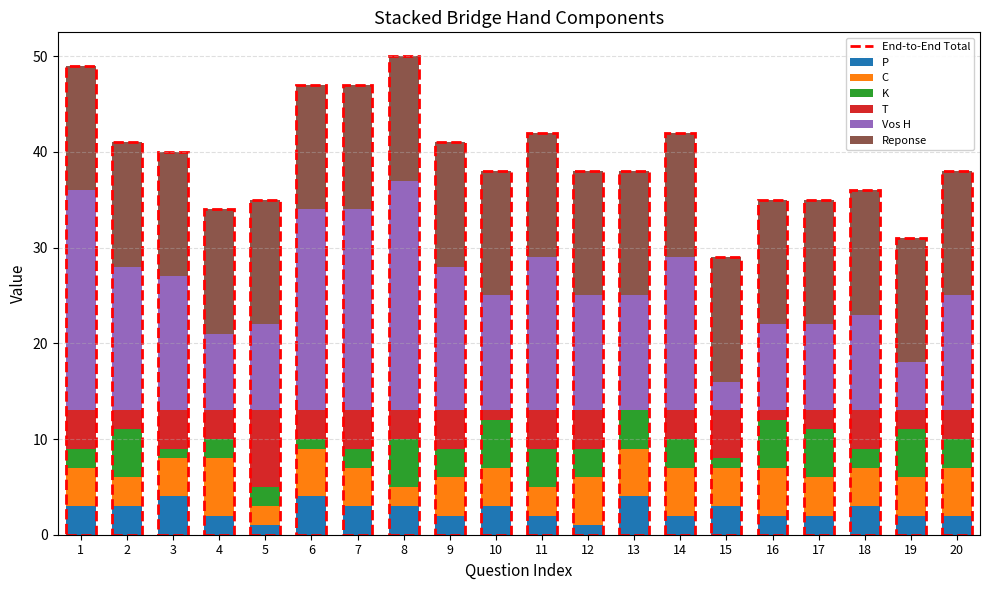

The Reponse series shows 6 at 15. True or false?

False